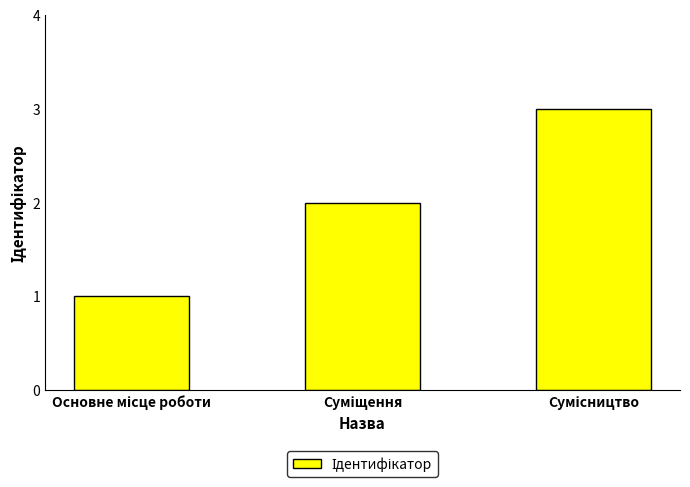

What is the maximum value shown in the chart?

3